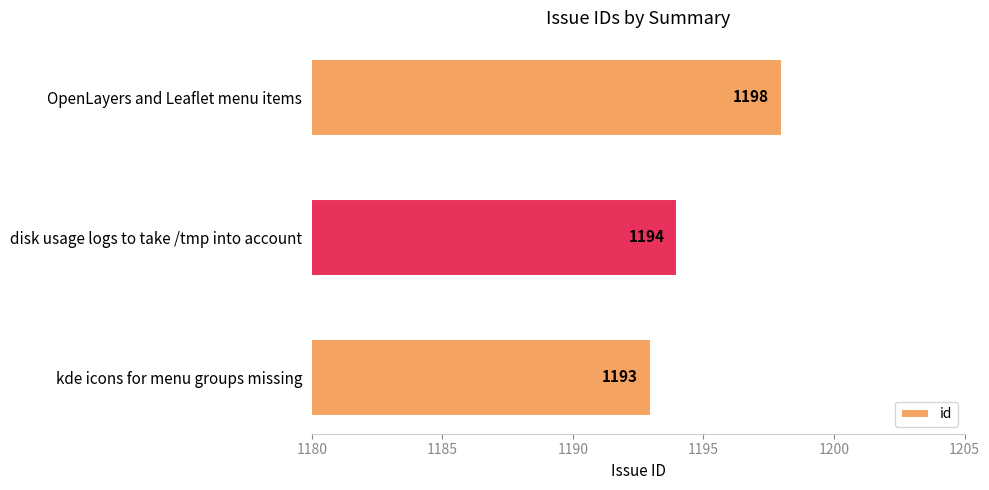

What is the difference between the second highest and minimum values?

1